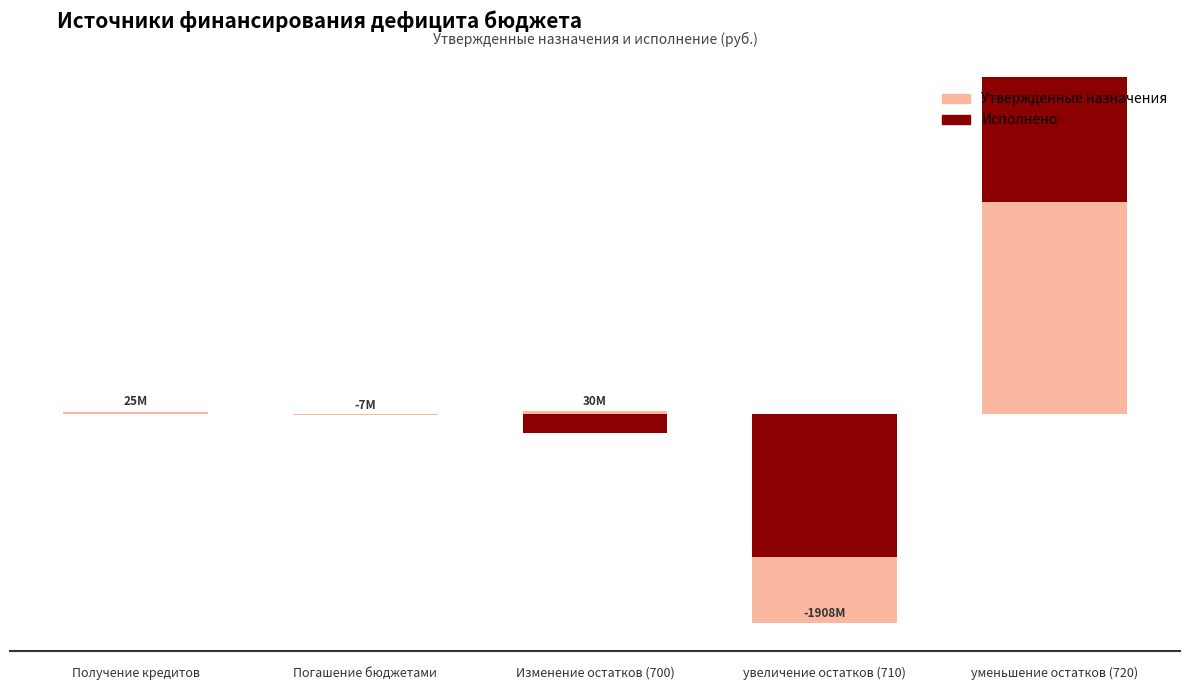

Which category has the lowest value in the Исполнено series?

увеличение остатков (710)